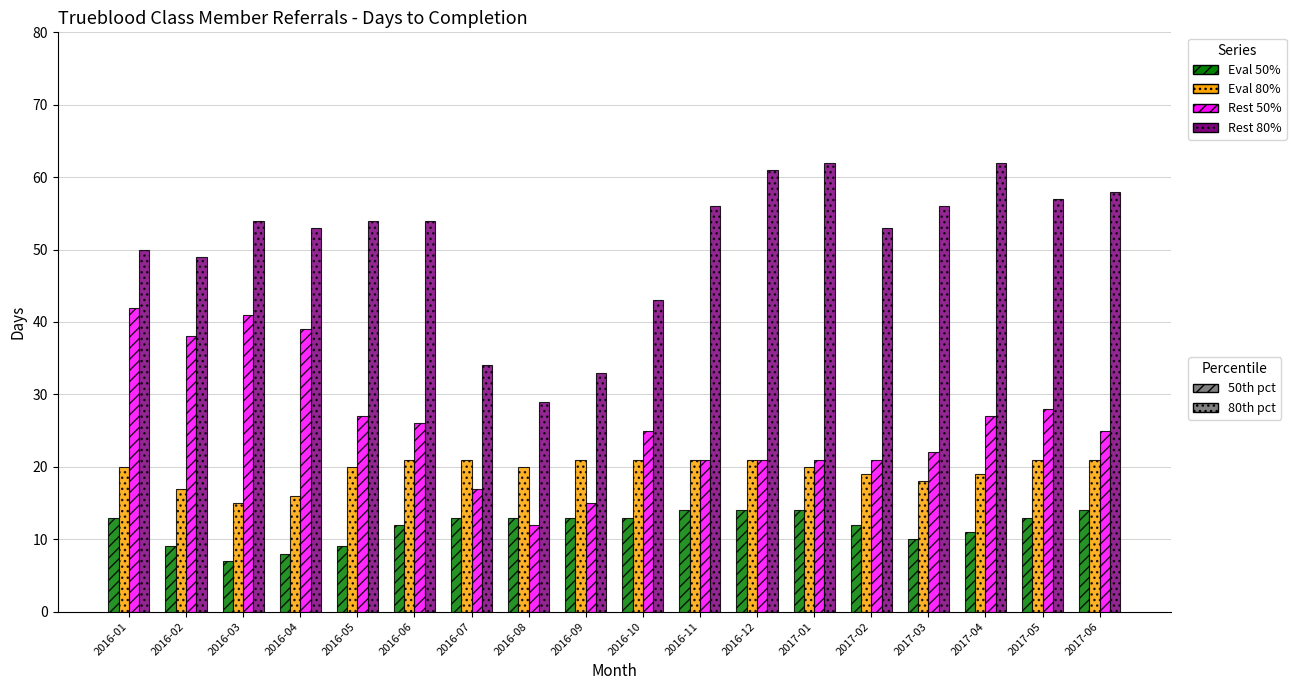

What is the smallest value displayed?

7